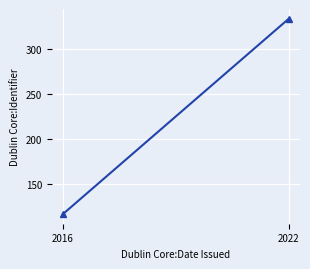

Reading left to right, transcribe all the data shown in this chart.

2016=117	2022=334